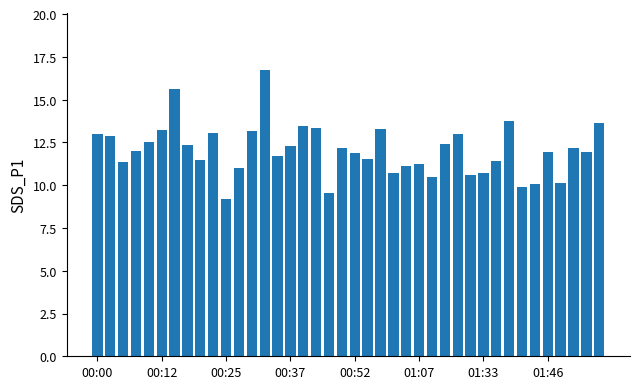

What is the minimum value shown in the chart?

9.2